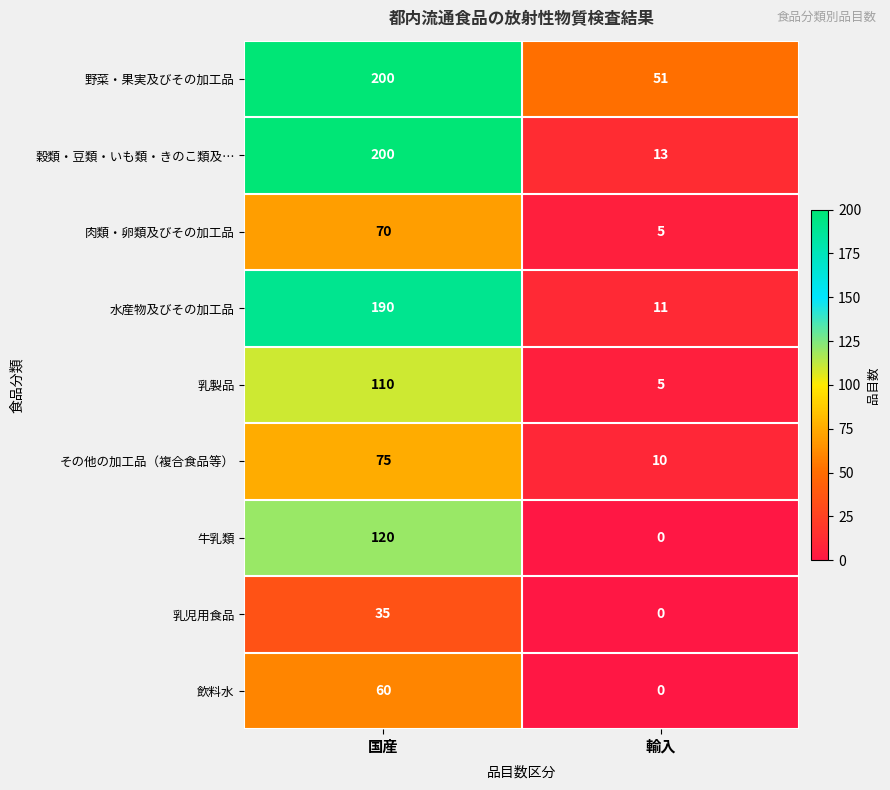

How many data points in 牛乳類 are less than 120?

1